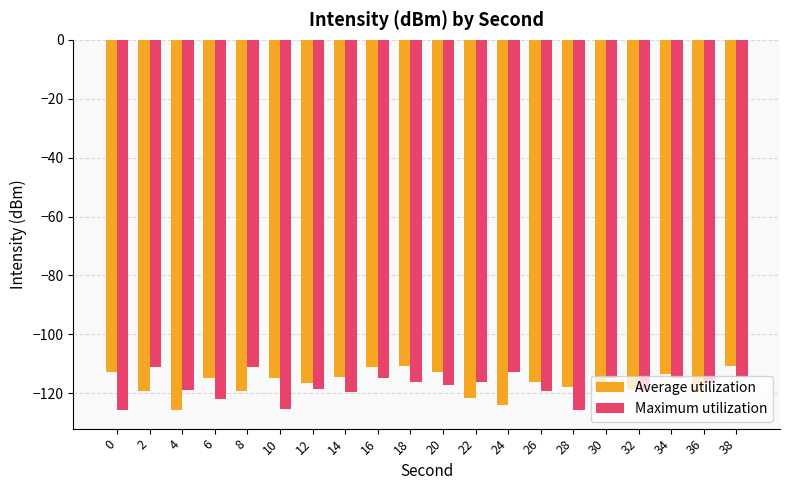

What is the maximum value shown in the chart?

-110.7